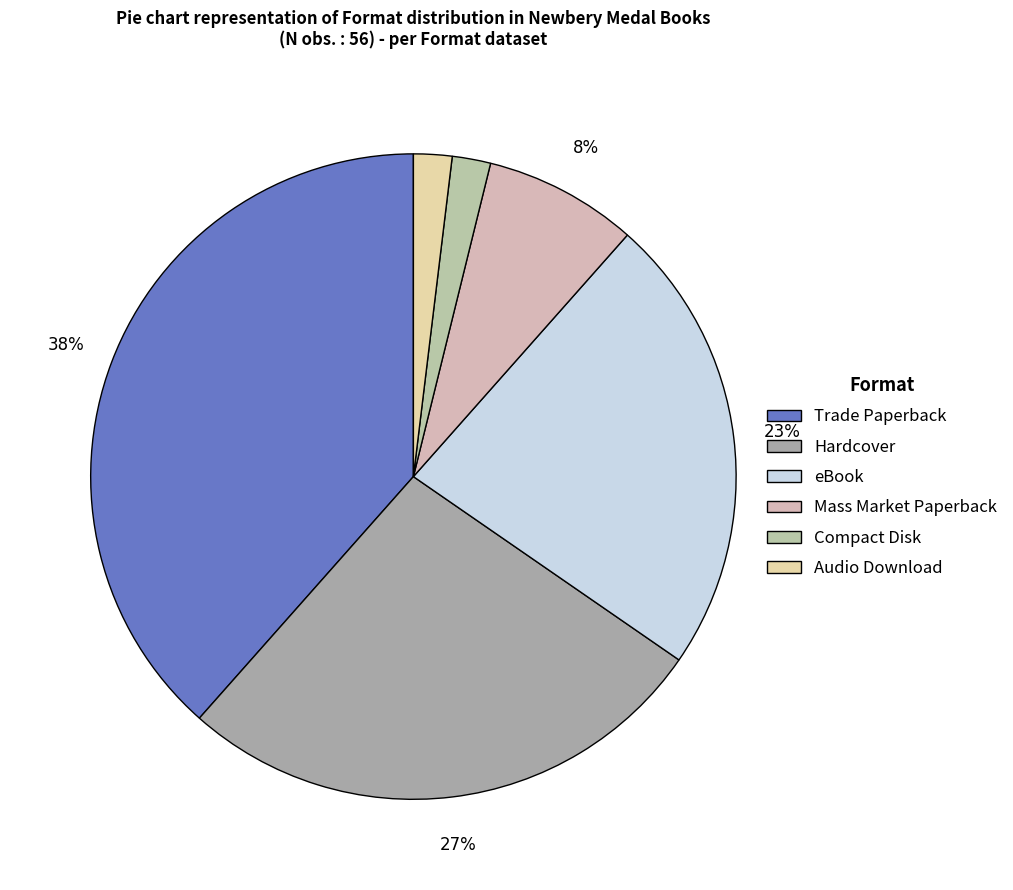

To the nearest percent, what is the difference between the Hardcover and Audio Download slice percentages?

25%